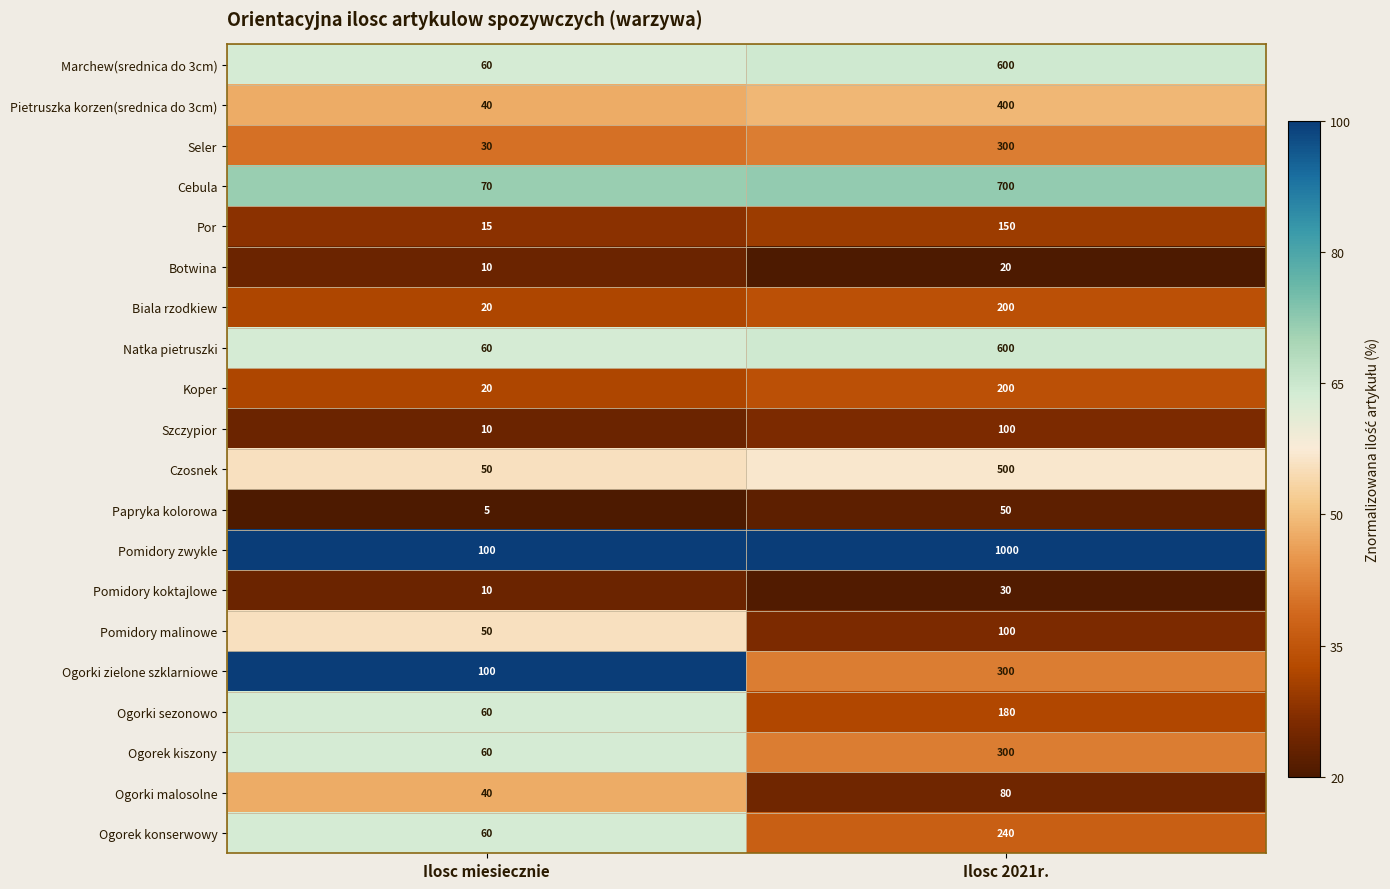

What is the total value across all series at Ilosc 2021r.?

6050